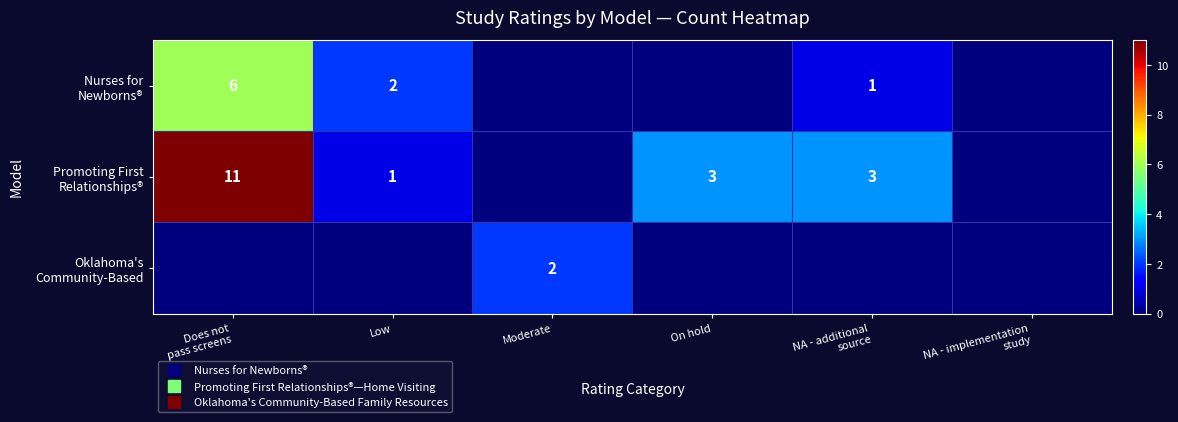

At how many categories does at least one series exceed 5?

1